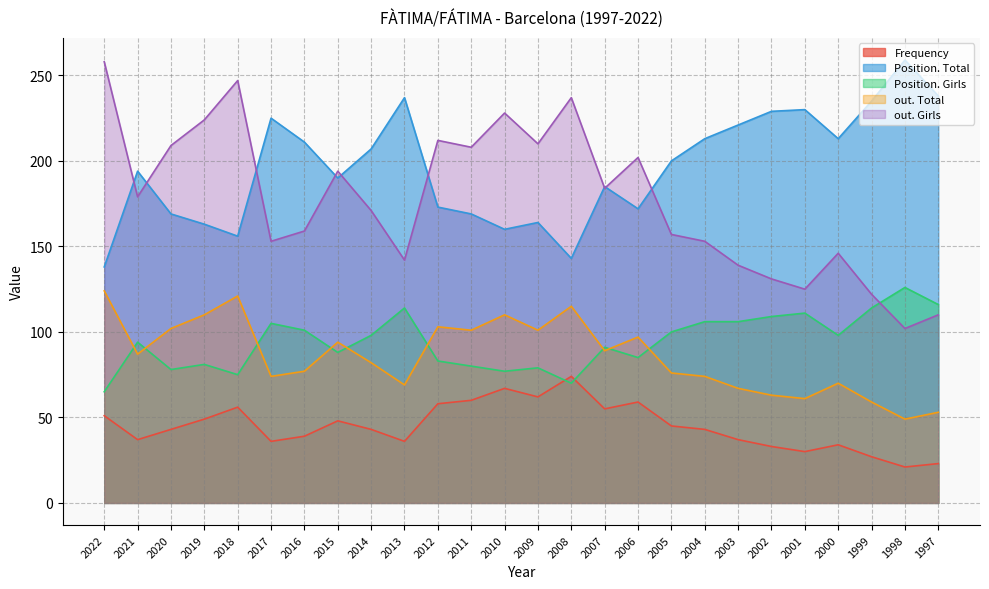

At how many categories does at least one series exceed 210?

17